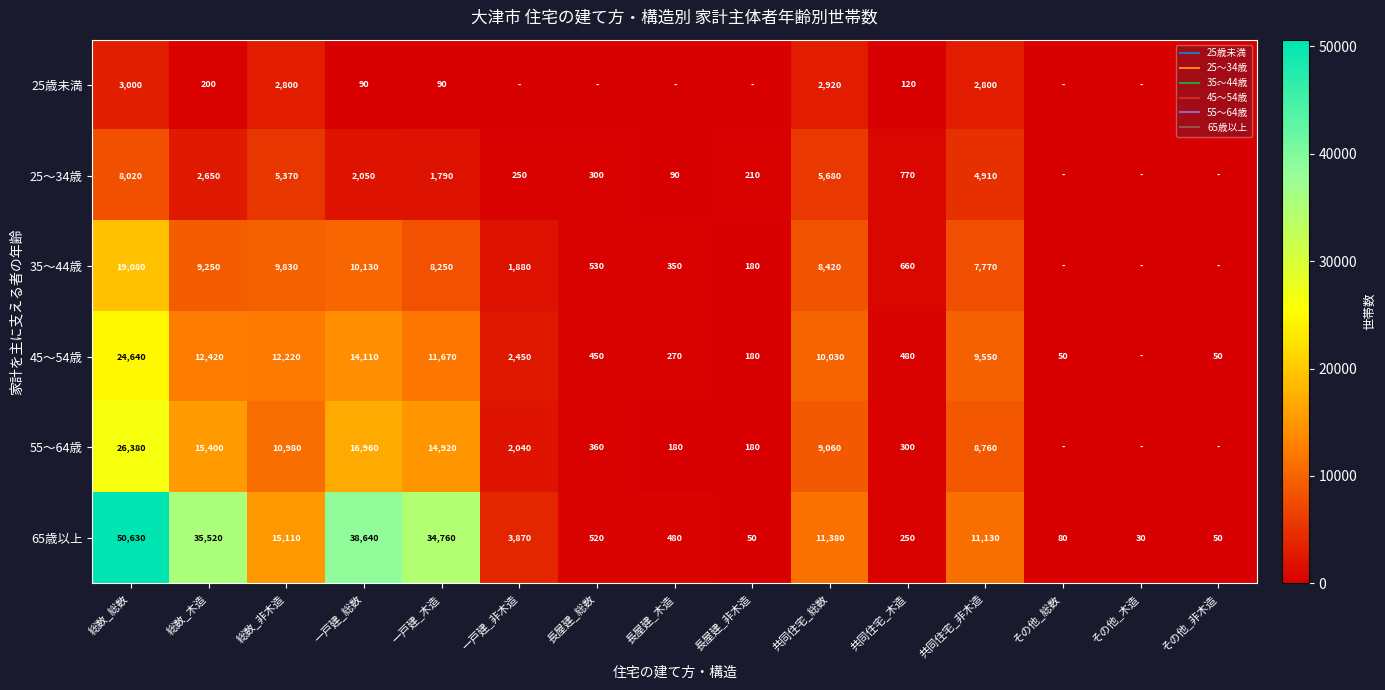

What value does the 25～34歳 series have at 長屋建_総数?

300